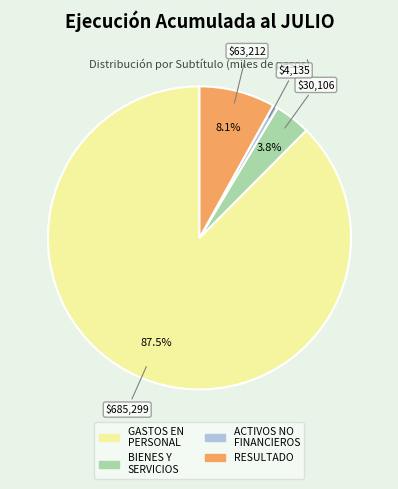

Does any single category account for the majority?

Yes